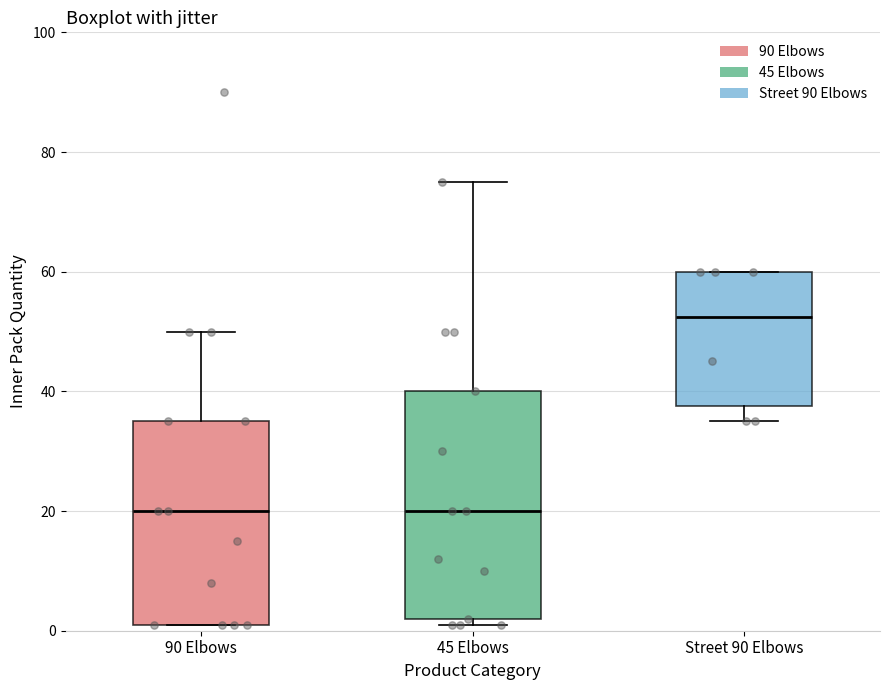

Which box is the tallest, from its lower edge to its upper edge?

45 Elbows